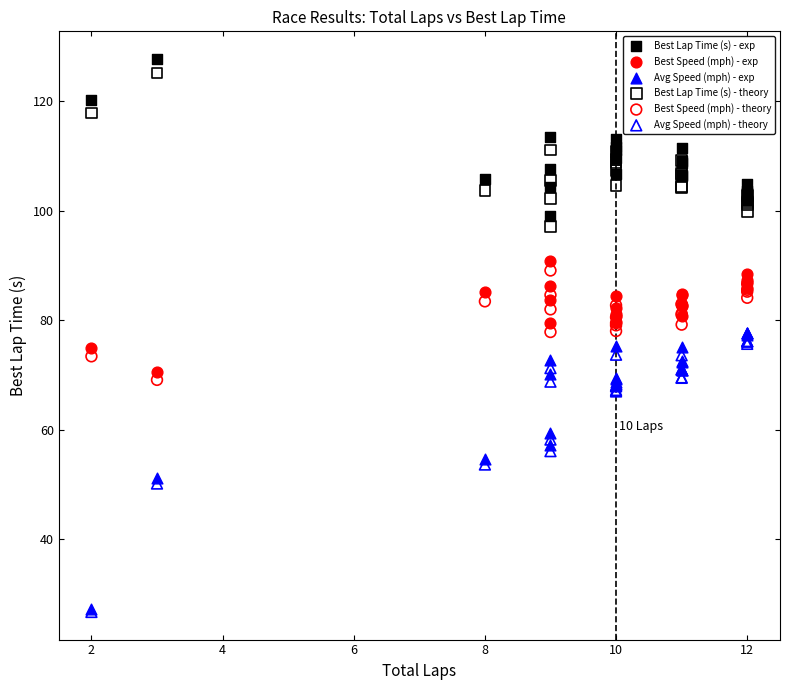

Which series has the widest spread of Y values?

Avg Speed (mph) - exp